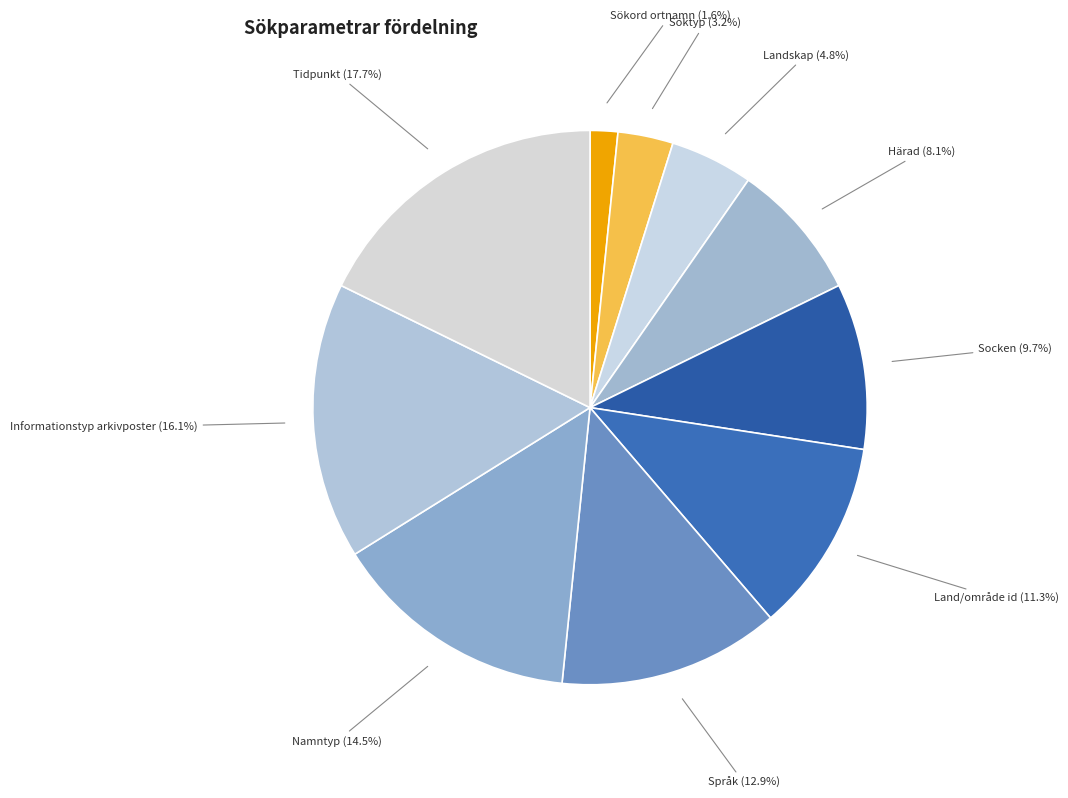

Rank the categories by value from highest to lowest.

Tidpunkt, Informationstyp arkivposter, Namntyp, Språk, Land/område id, Socken, Härad, Landskap, Söktyp, Sökord ortnamn